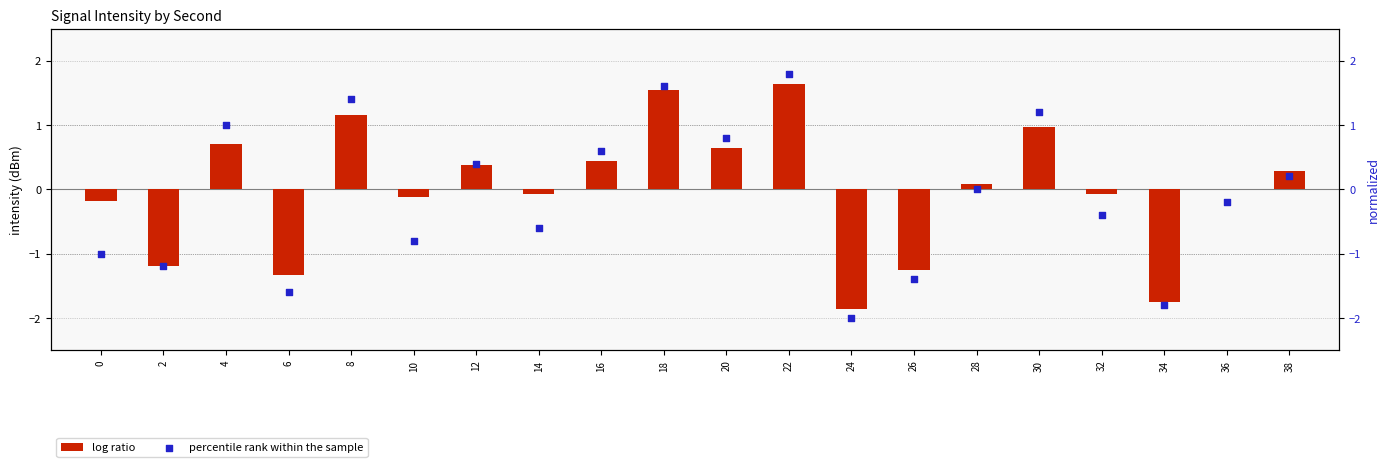

Which series has the largest Y range (max minus min)?

percentile rank within the sample